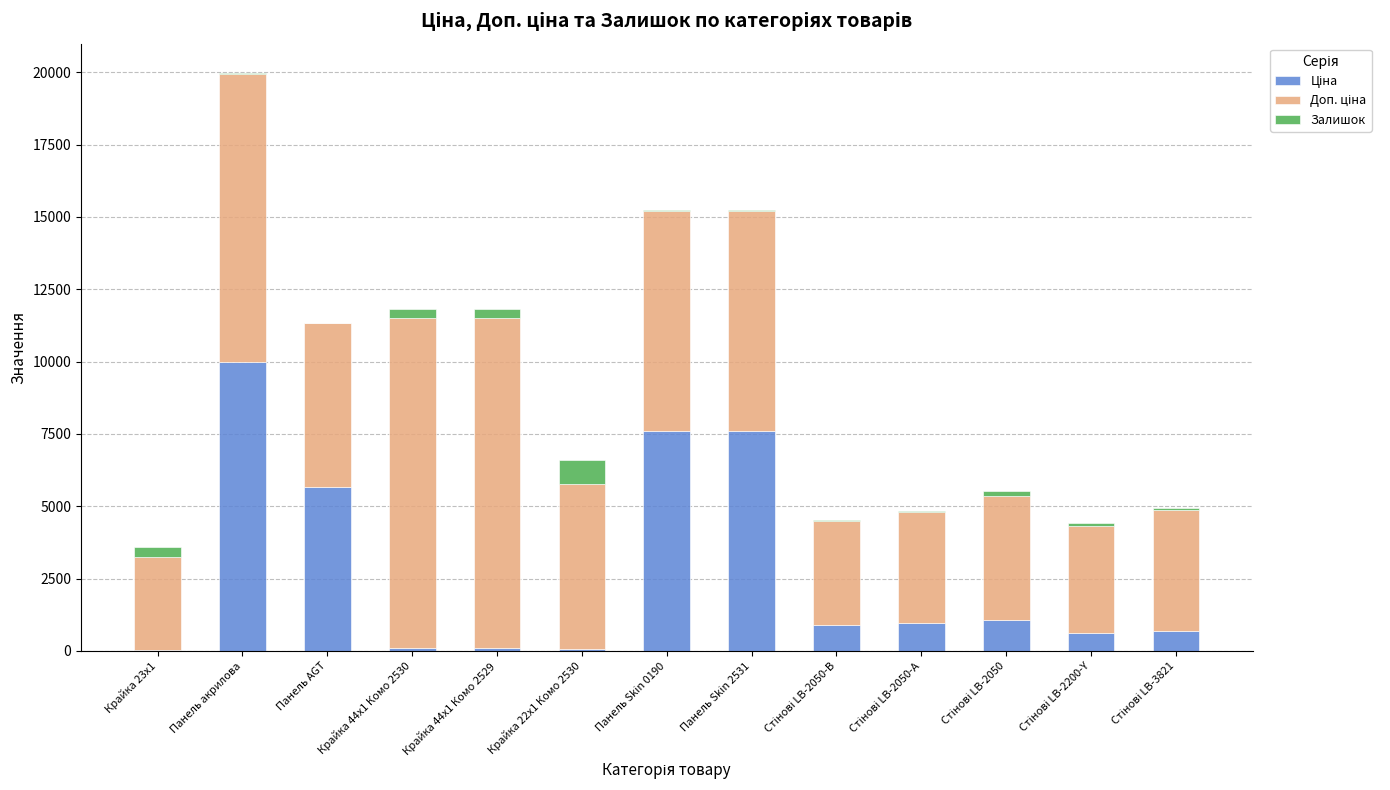

At which category is the sum across all series the highest?

Панель акрилова